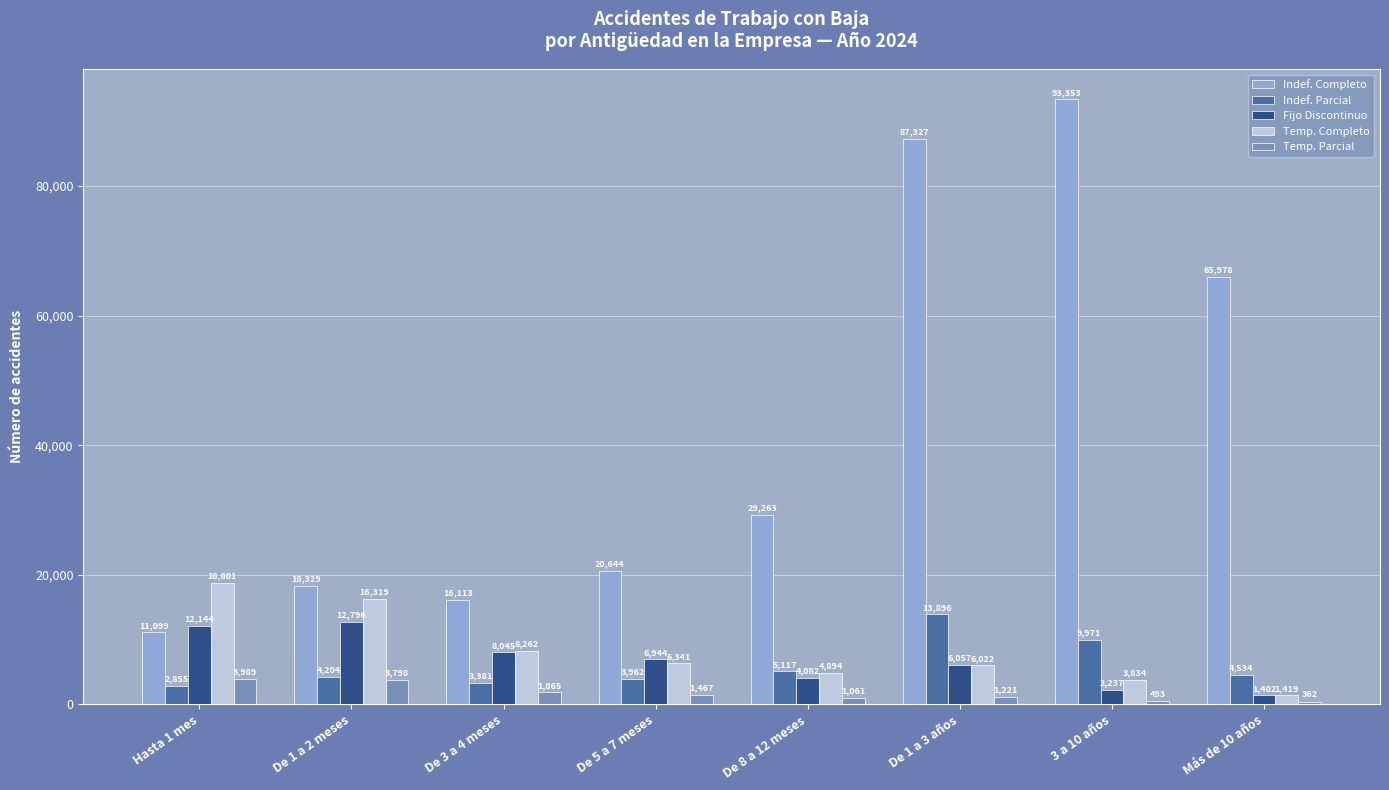

Rank the series by their maximum value, from highest to lowest.

Indef. Completo, Temp. Completo, Indef. Parcial, Fijo Discontinuo, Temp. Parcial